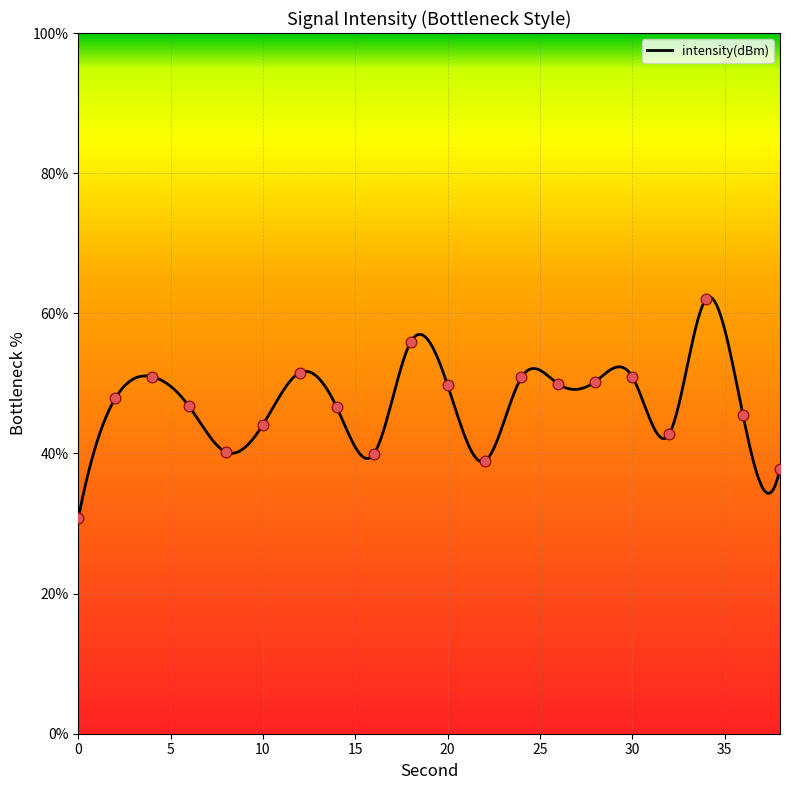

Between 24 and 26, which is larger?

24